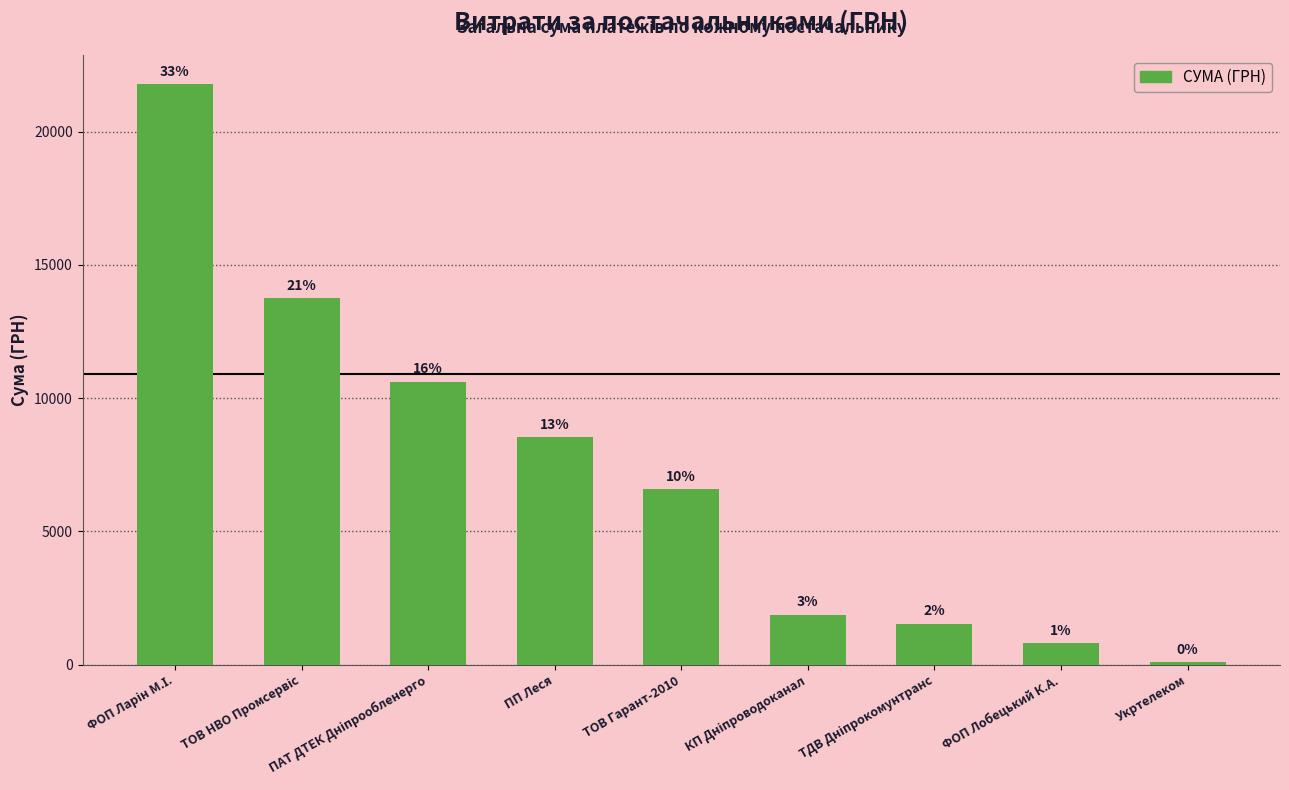

What is the difference between the maximum and second lowest values?

20970.5